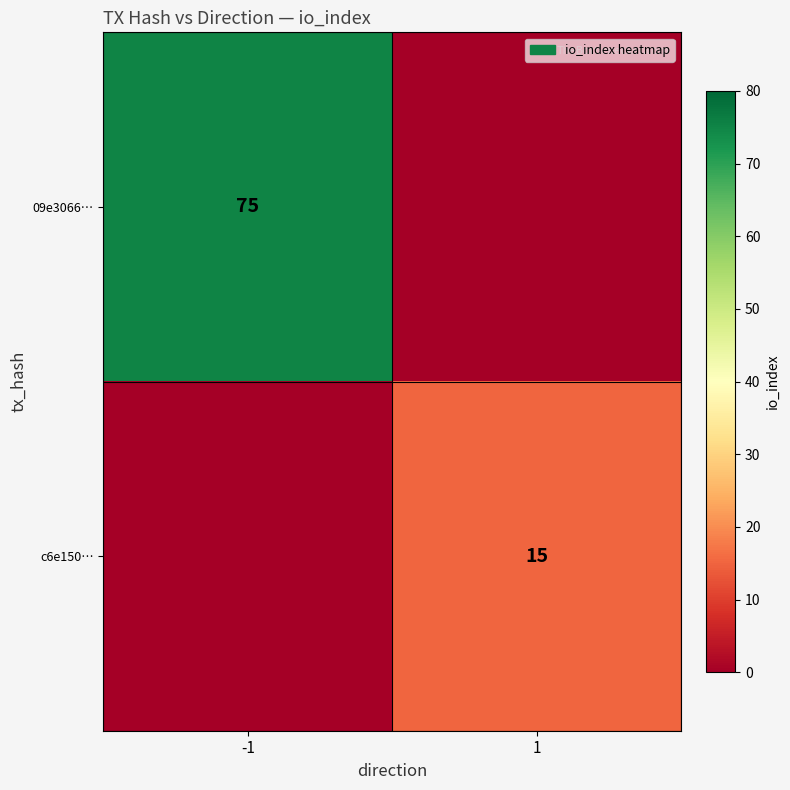

True or false: c6e150… has a value of 15 at 1.

True